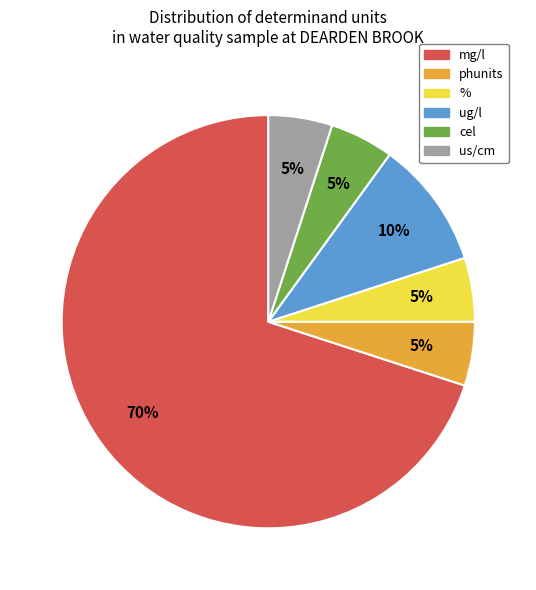

To the nearest percent, what is the difference between the largest and smallest slice percentages?

65%